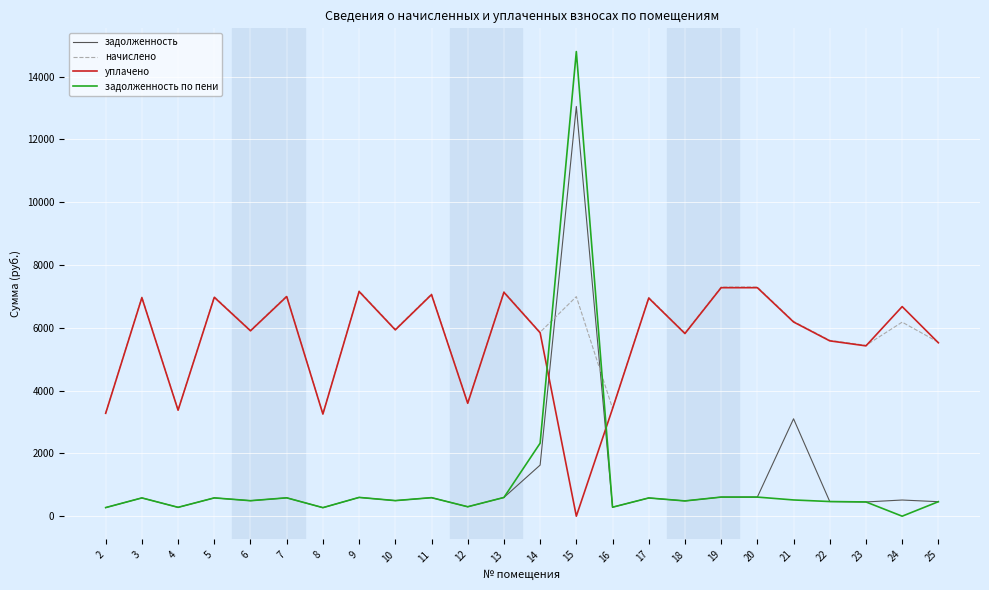

Where is the first local maximum for уплачено?

3